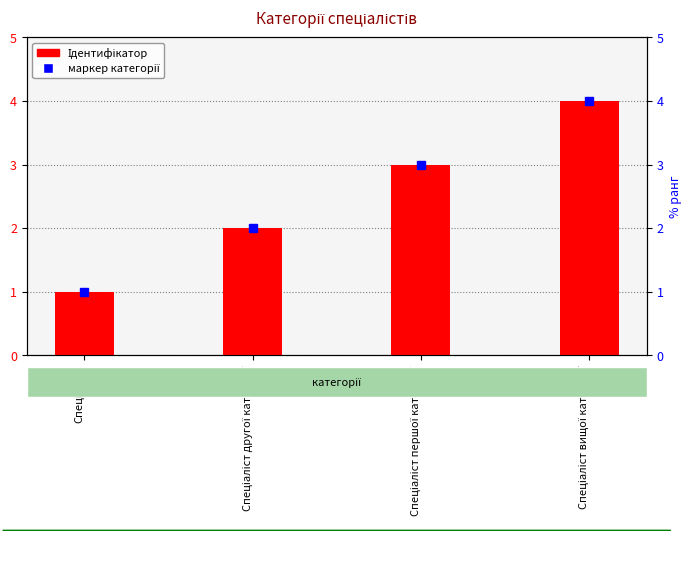

What is the label of the 1st bar from the right?

Спеціаліст вищої категорії